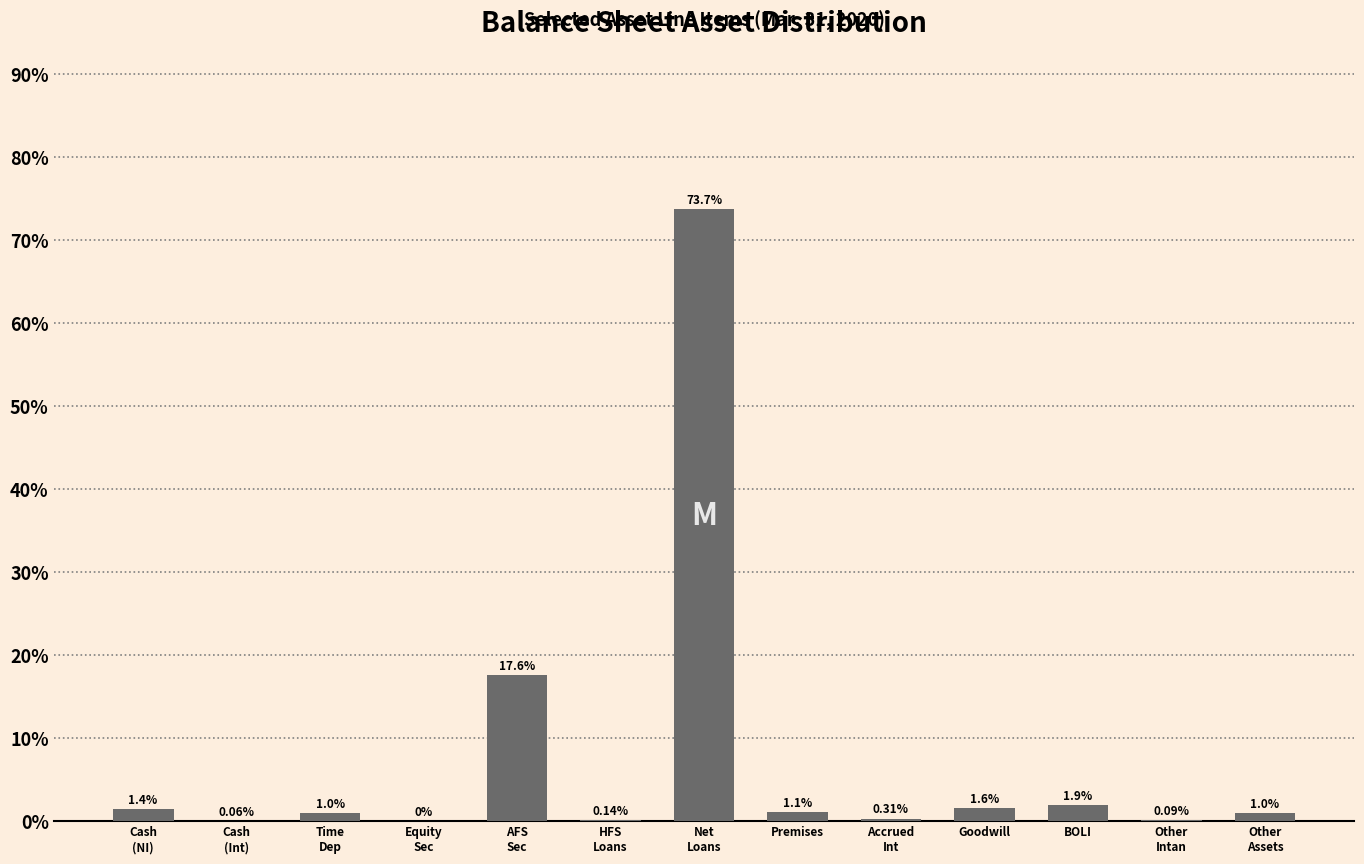

Approximately how many times larger is the value at BOLI compared to Premises?

1.7